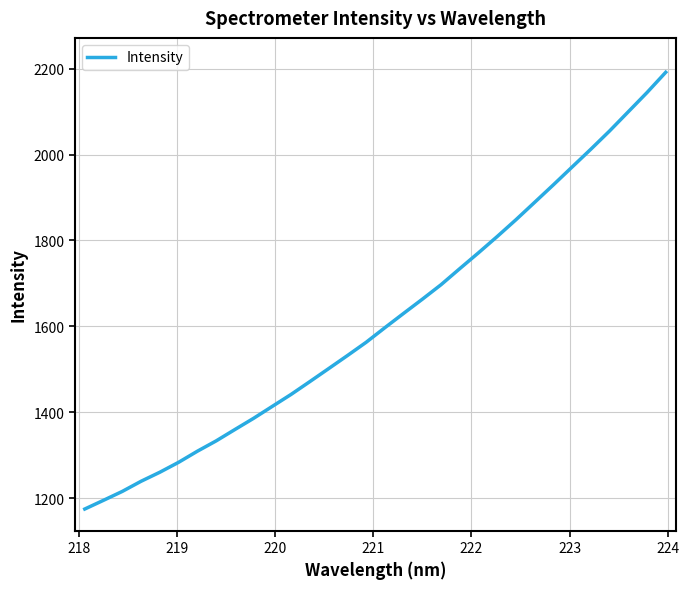

What is the minimum value shown in the chart?

1175.3